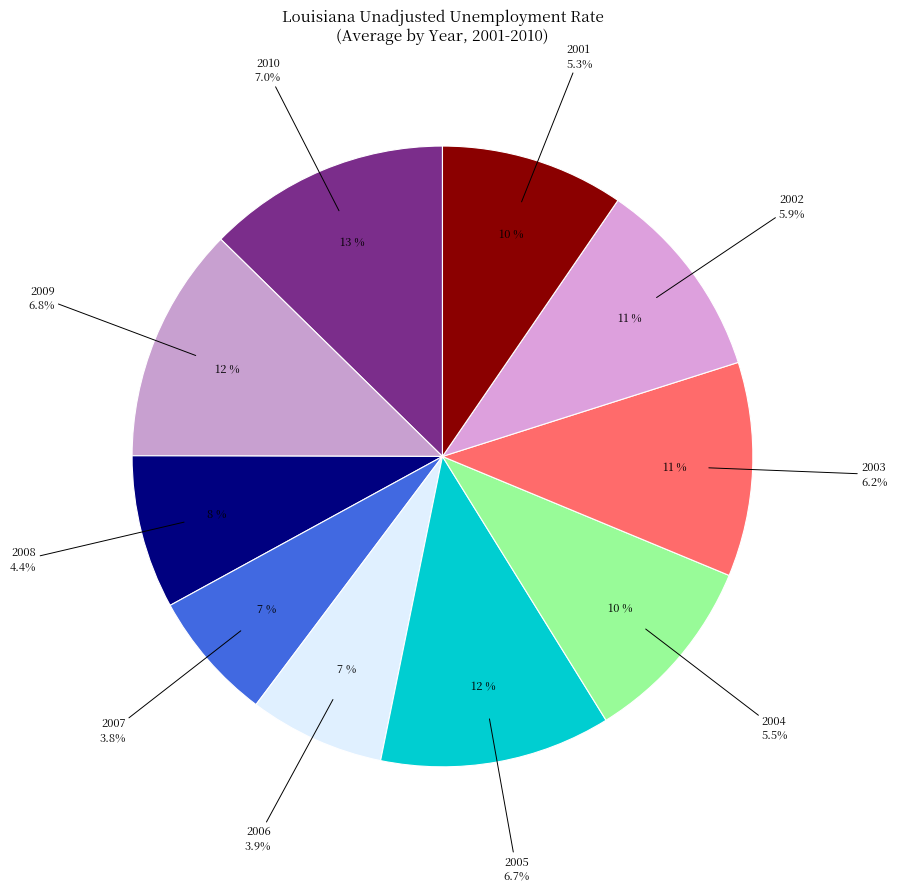

To the nearest percent, what is the difference between the largest and smallest slice percentages?

6%